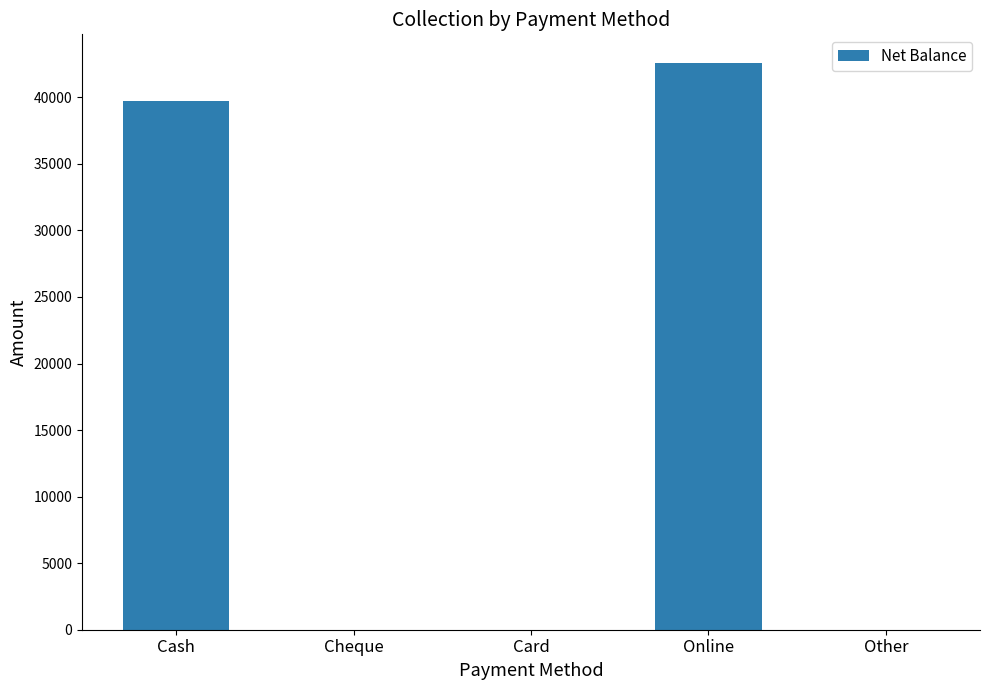

At which label is the value closest to 21300?

Cash